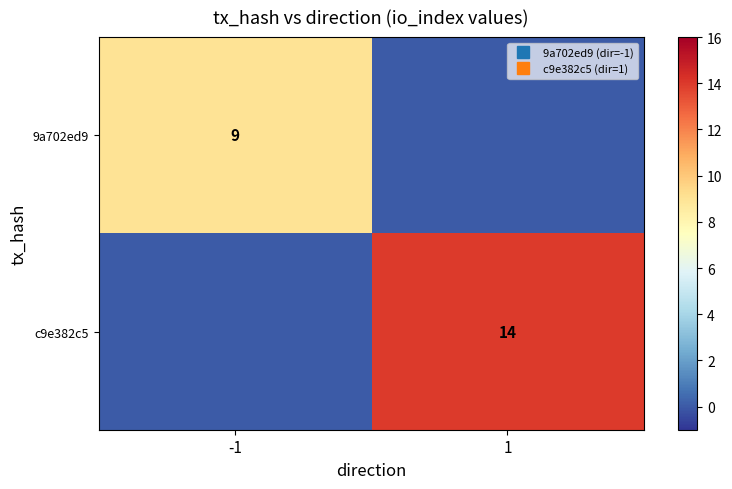

Rank the categories by c9e382c5 value from lowest to highest.

-1, 1